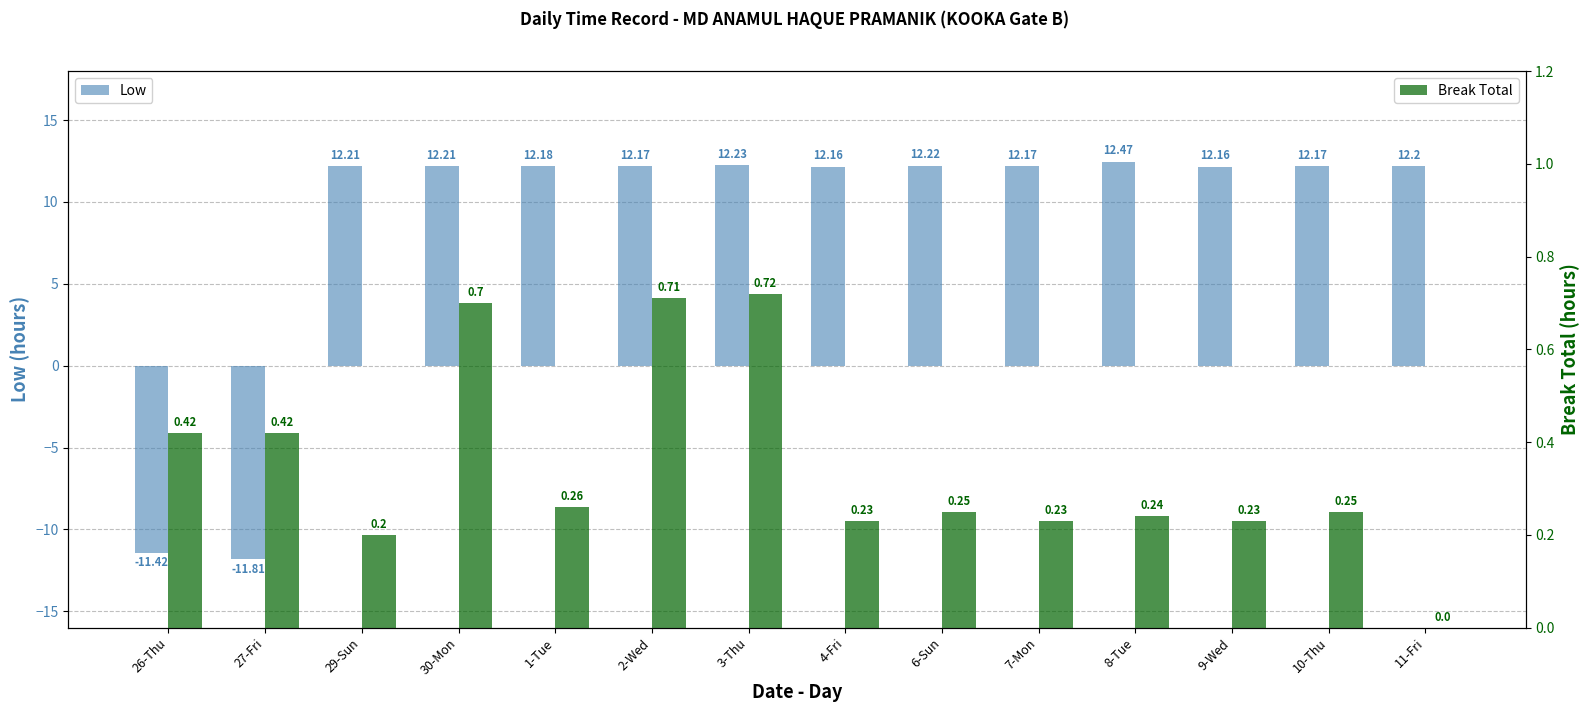

The Break Total series shows 0.2 at 10-Thu. True or false?

True